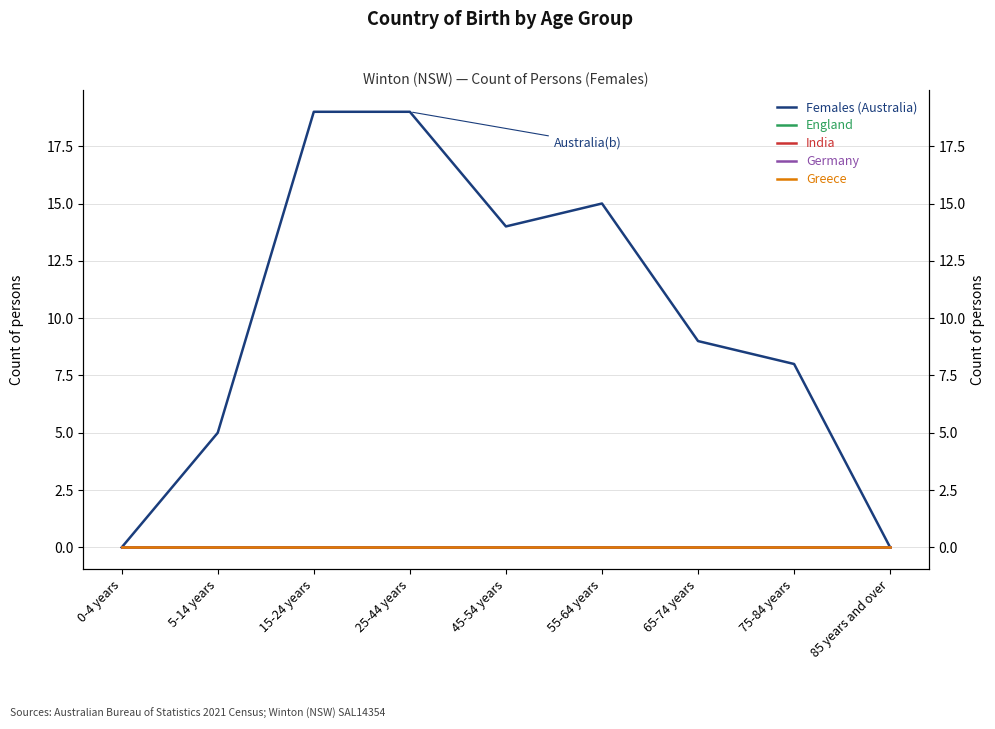

True or false: Germany and India cross at least once.

False